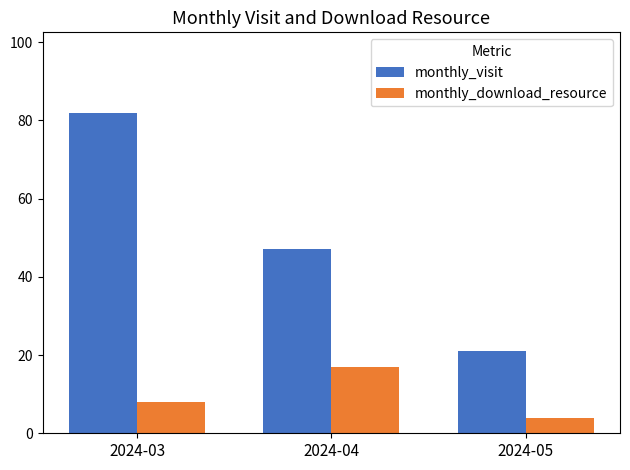

Count the monthly_visit values in the range 21 to 82.

3